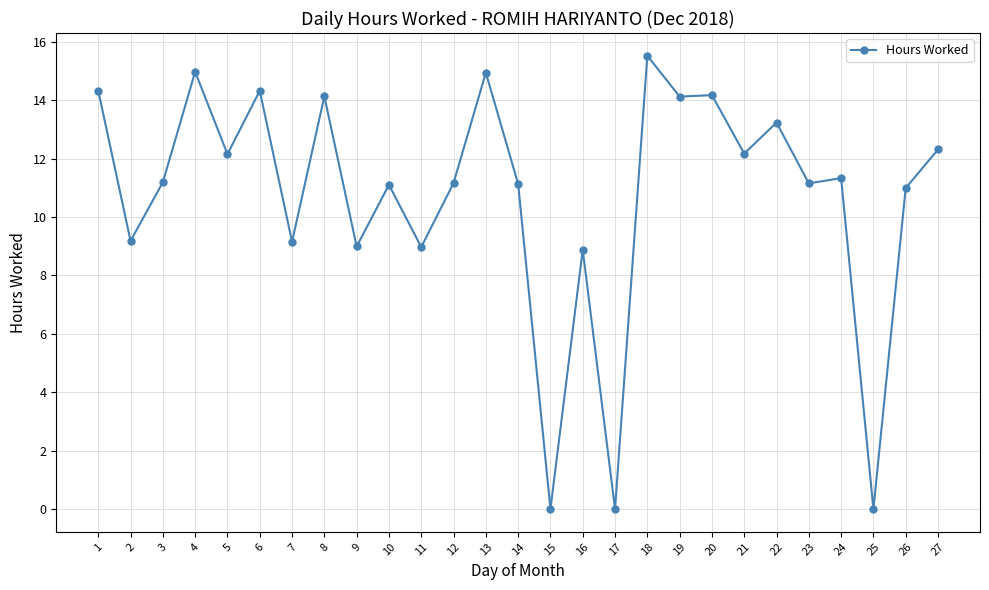

What value does the data have at 22?

13.2